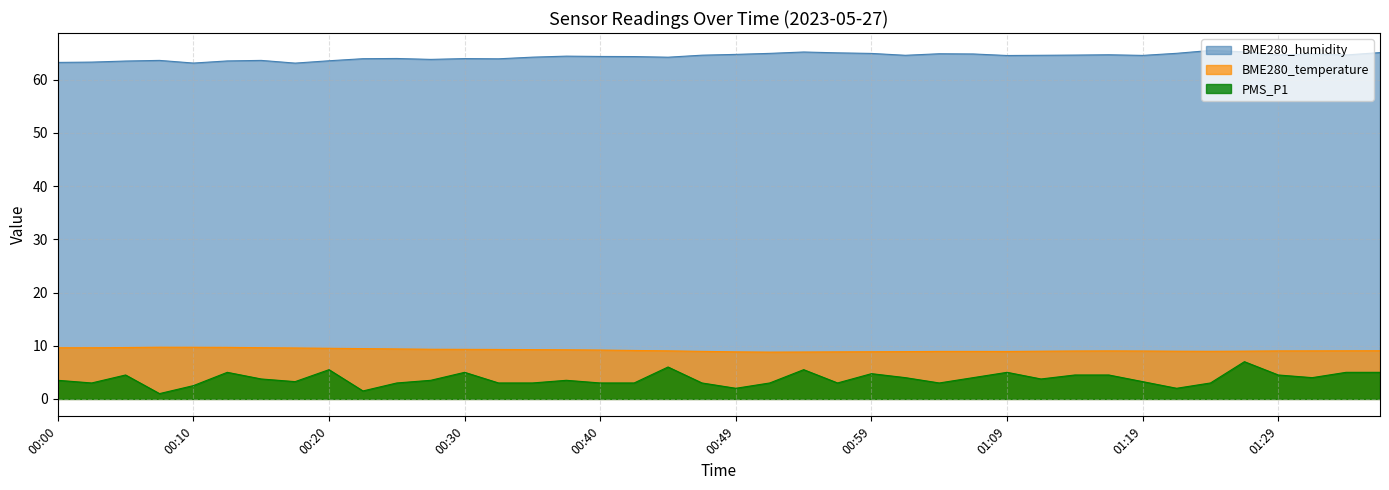

True or false: BME280_temperature and PMS_P1 cross at least once.

False